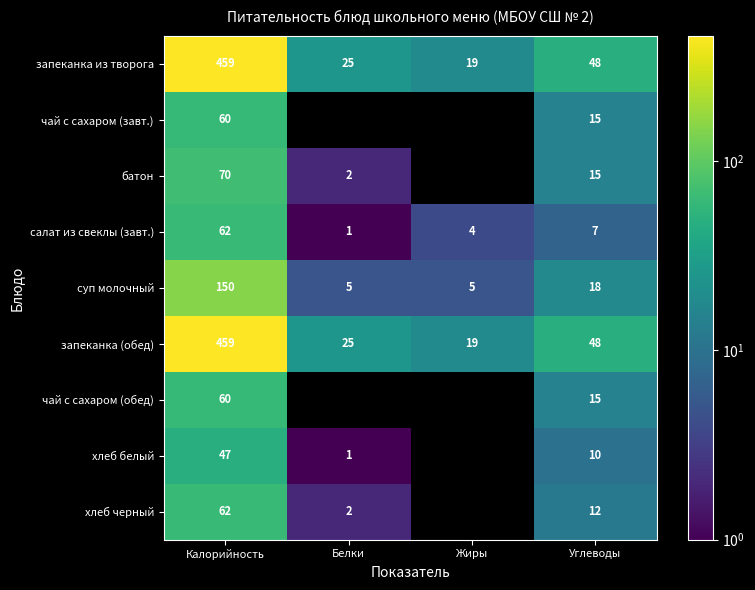

How many series are shown in this chart?

9